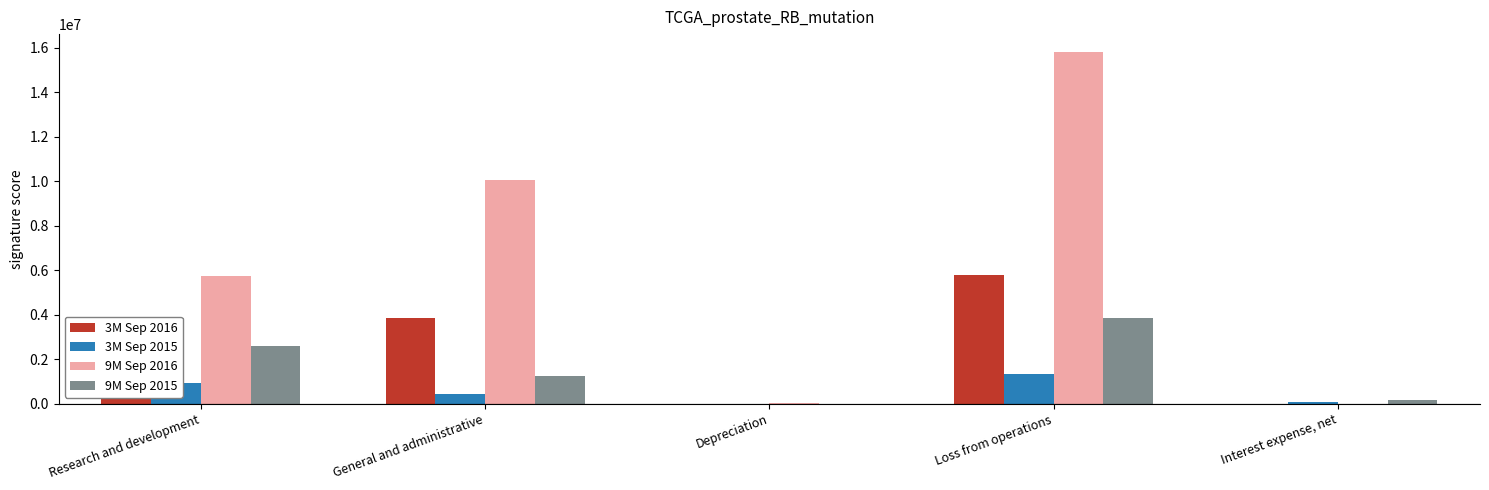

Is the value of 3M Sep 2016 at Loss from operations greater than the value of 3M Sep 2015 at General and administrative?

Yes